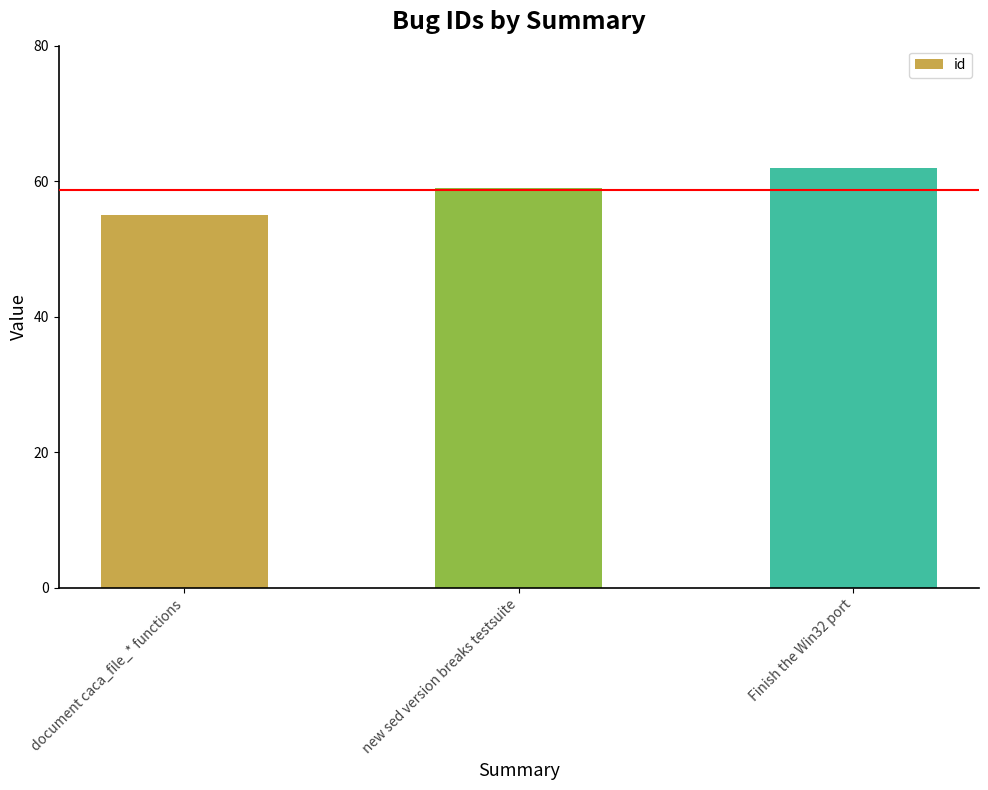

Is it true that the value at Finish the Win32 port is 62?

True